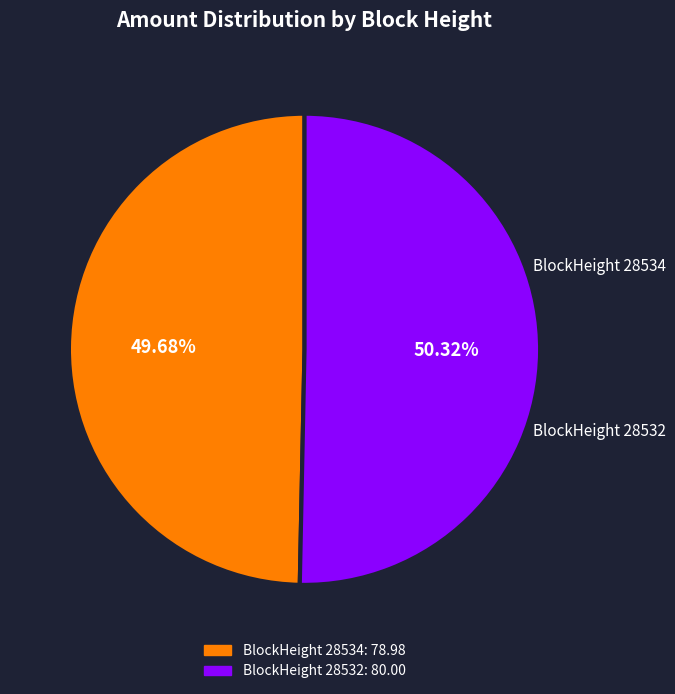

Is there a majority slice in this chart?

Yes